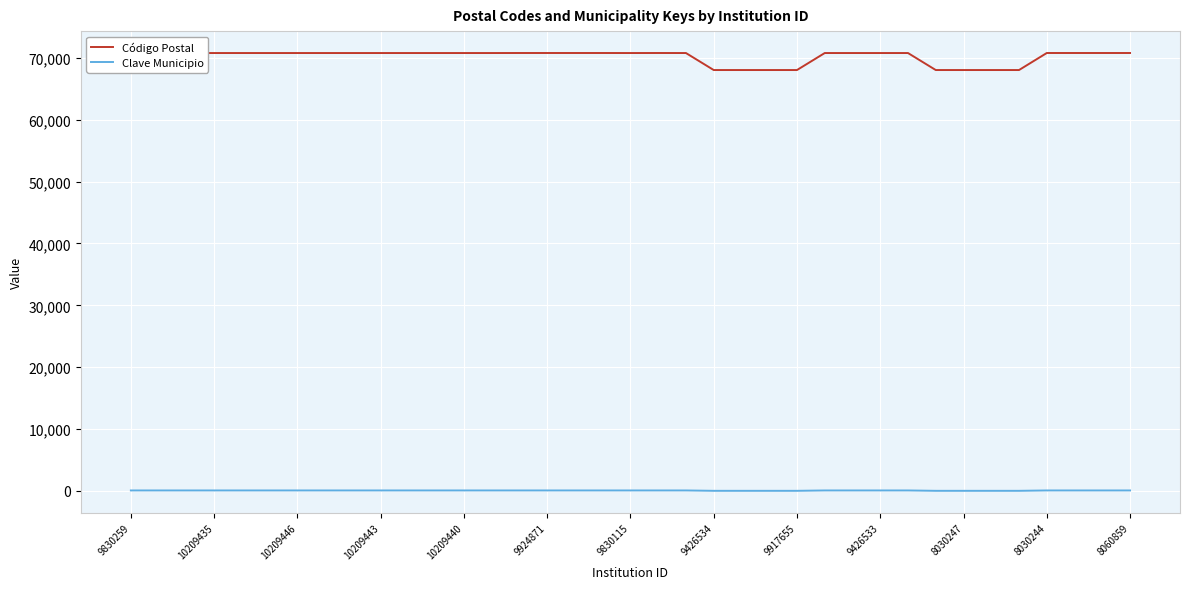

How many lines are shown in the chart?

2